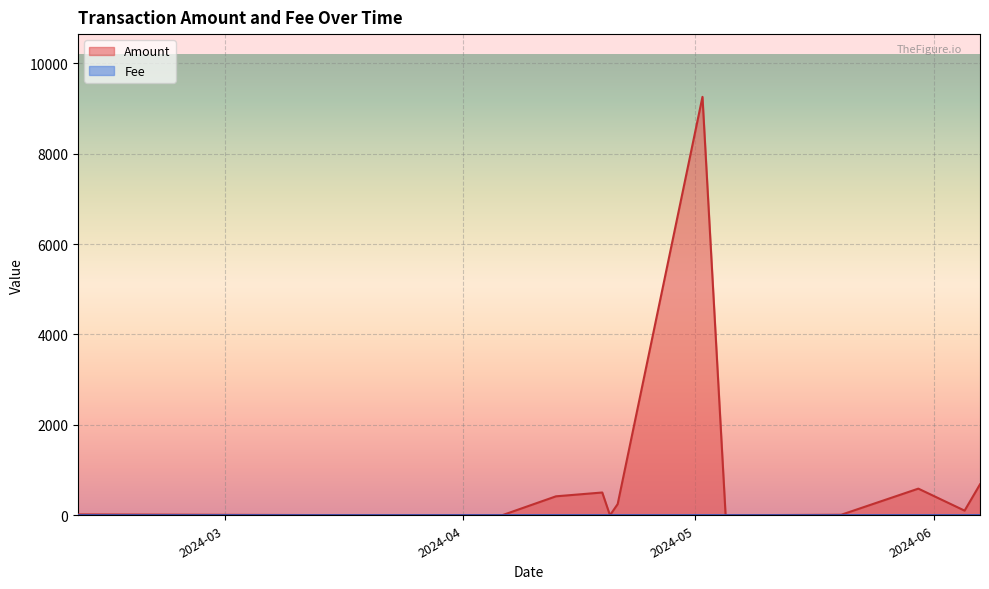

Which series has the largest range (max minus min)?

Amount